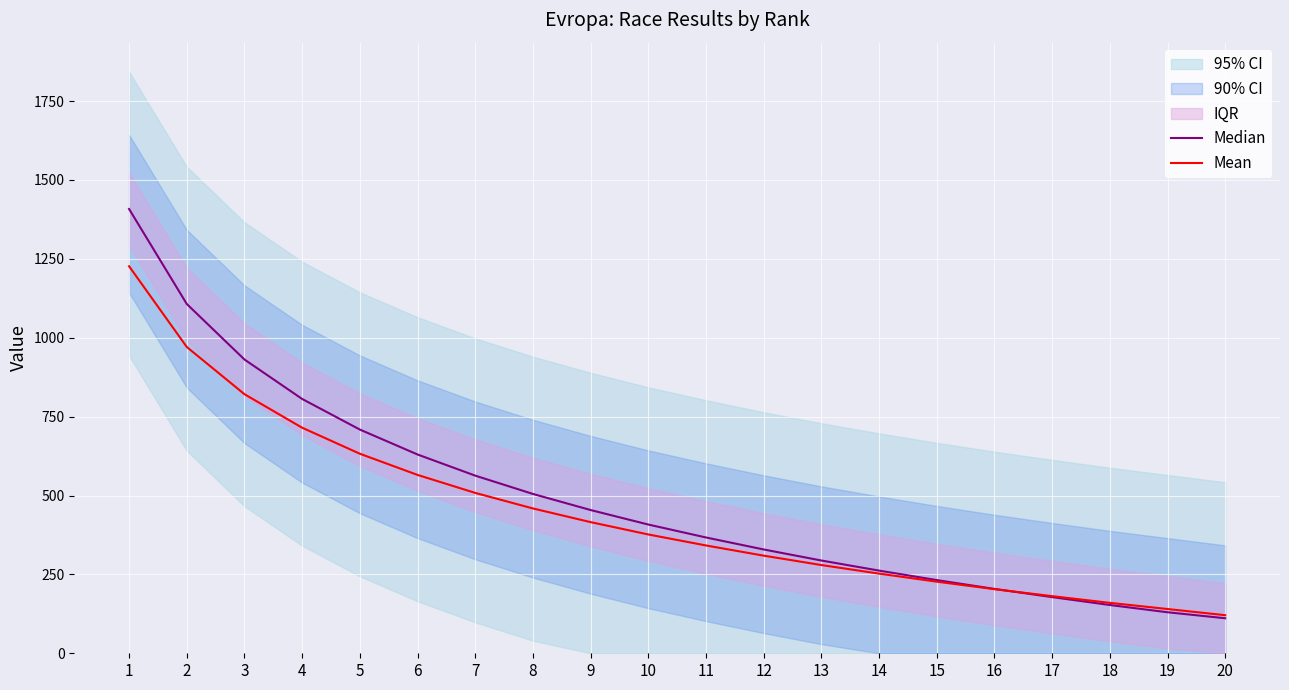

Between 11 and 16, which is larger?

11